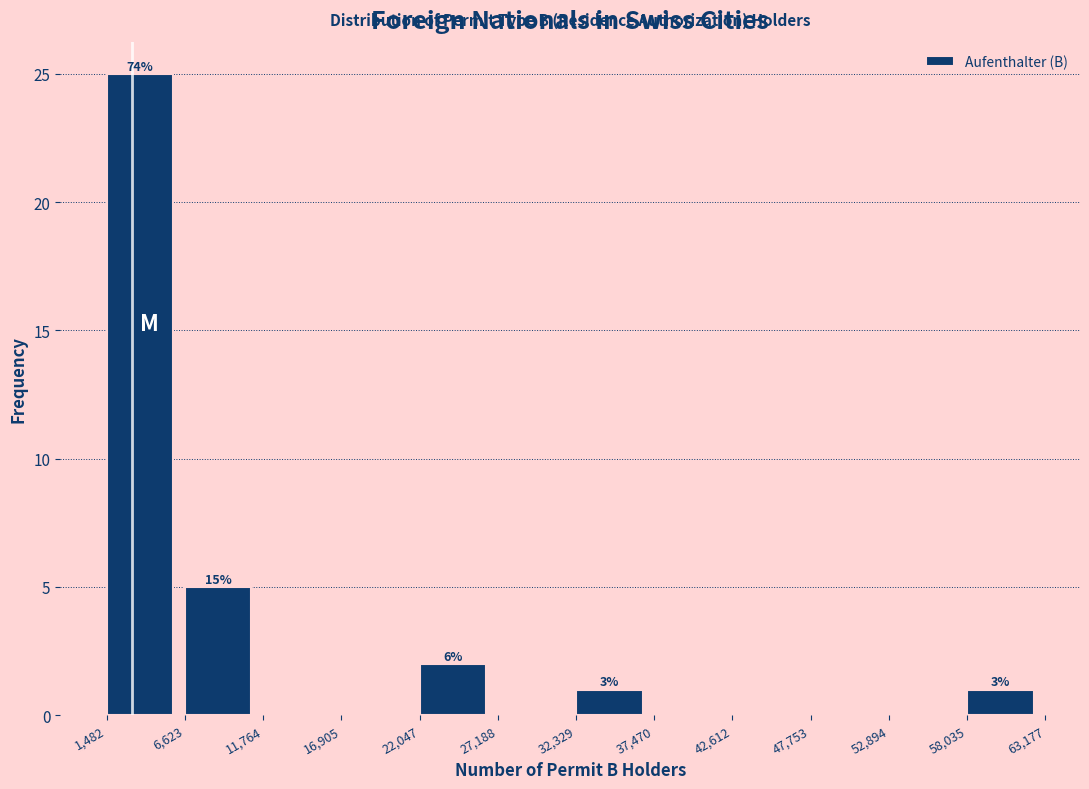

Over which range of the x-axis is the bar tallest?

1,482 to 6,623